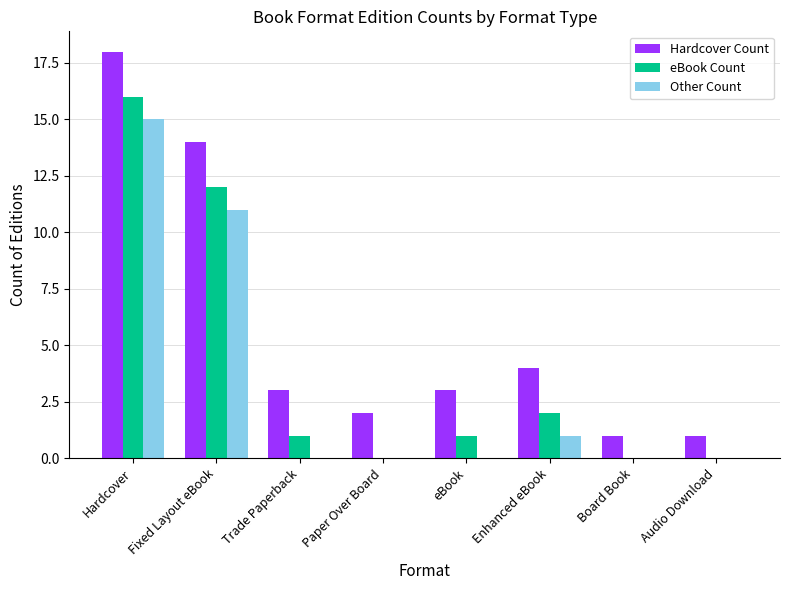

What is the difference between the Hardcover Count values at eBook and Enhanced eBook?

1